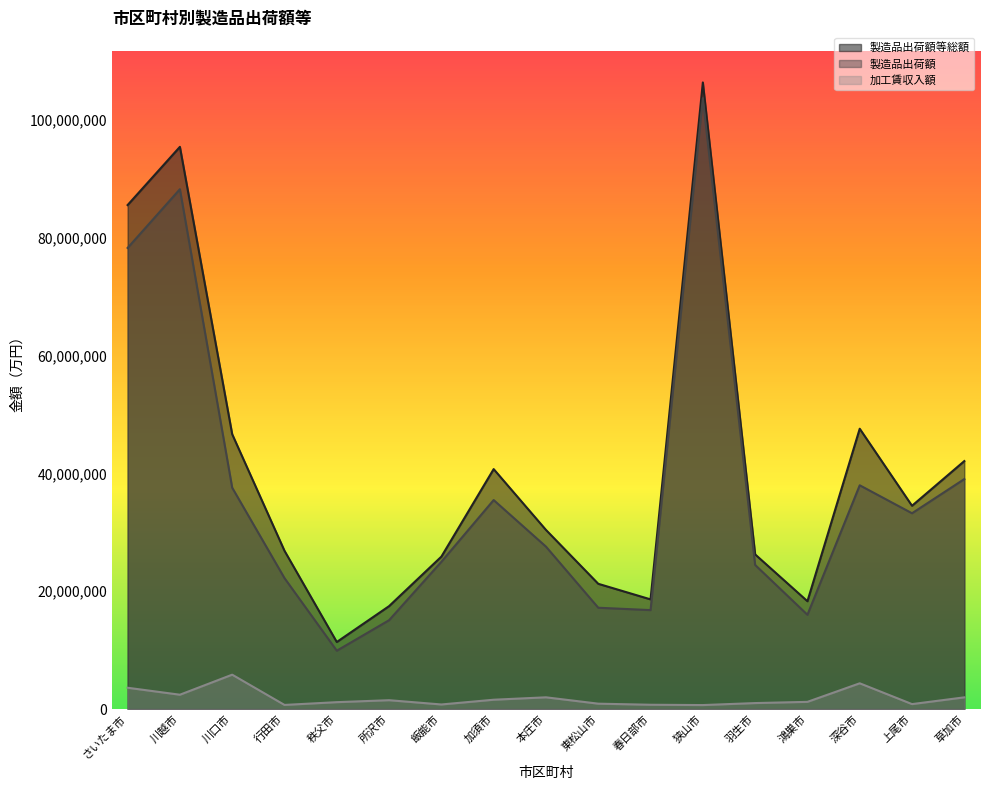

Reading right to left, extract all data points from this chart.

製造品出荷額等総額: 草加市=42087804	上尾市=34503122	深谷市=47579044	鴻巣市=18298829	羽生市=26247279	狭山市=106357092	春日部市=18612557	東松山市=21256394	本庄市=30402635	加須市=40725679	飯能市=25870520	所沢市=17466148	秩父市=11377807	行田市=26863483	川口市=46648670	川越市=95430058	さいたま市=85547244
製造品出荷額: 草加市=39033578	上尾市=33230260	深谷市=37978571	鴻巣市=15997549	羽生市=24456600	狭山市=103681283	春日部市=16791258	東松山市=17192894	本庄市=27567306	加須市=35472737	飯能市=24989897	所沢市=15076820	秩父市=9898329	行田市=22221712	川口市=37567583	川越市=88237180	さいたま市=78267246
加工賃収入額: 草加市=1982304	上尾市=836232	深谷市=4366975	鴻巣市=1217149	羽生市=1010904	狭山市=672154	春日部市=725288	東松山市=908864	本庄市=1988140	加須市=1579120	飯能市=772696	所沢市=1497412	秩父市=1165124	行田市=695766	川口市=5829976	川越市=2429198	さいたま市=3611316